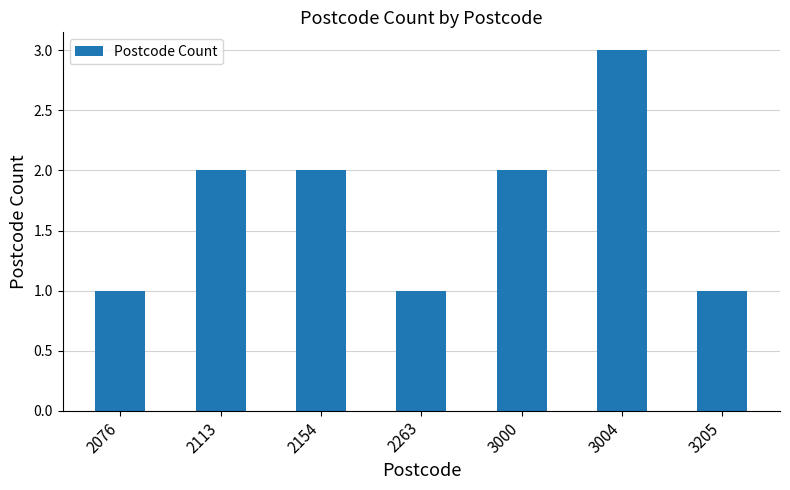

What is the change in value from 2076 to 2113?

+1